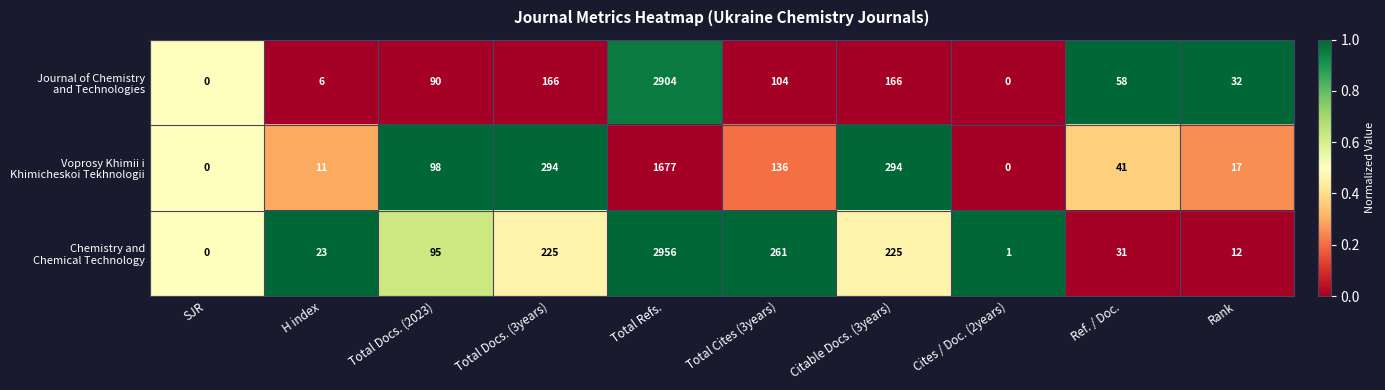

What is the maximum value shown in the chart?

2956